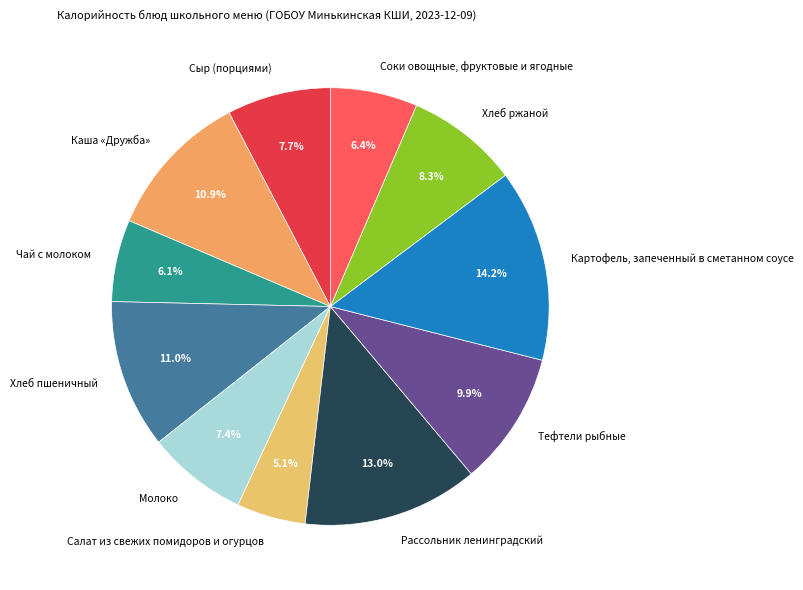

Between Сыр (порциями) and Картофель, запеченный в сметанном соусе, which is larger?

Картофель, запеченный в сметанном соусе